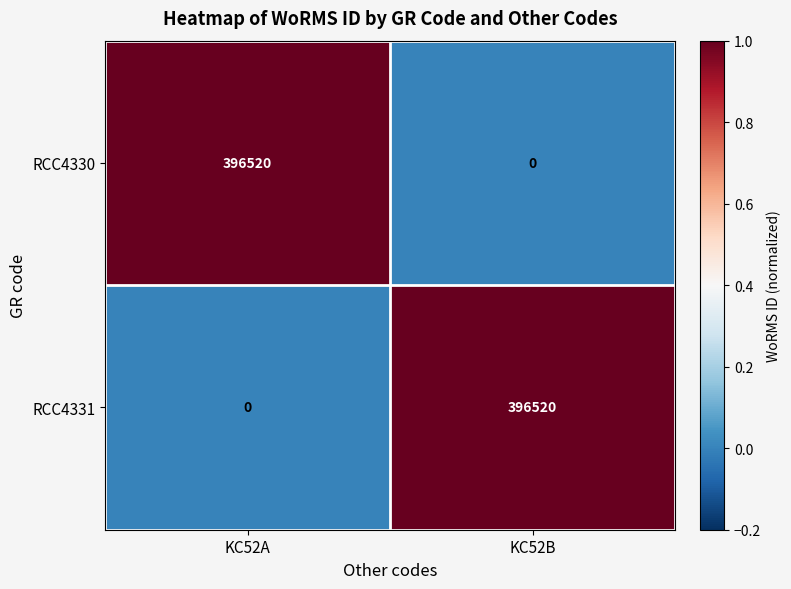

What is the total value across all series at KC52B?

396520